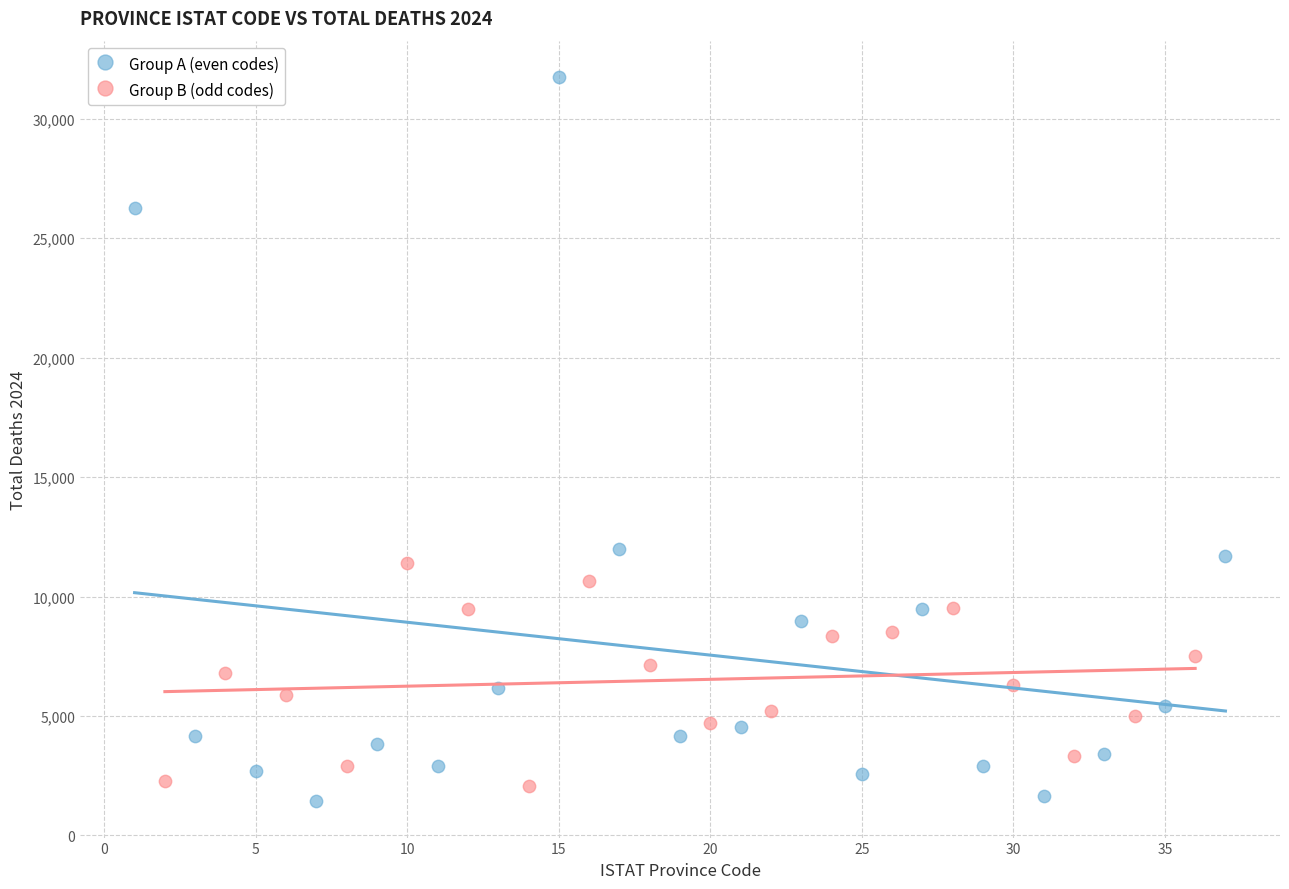

Which series contains the lowest Y value?

Group A (even codes)